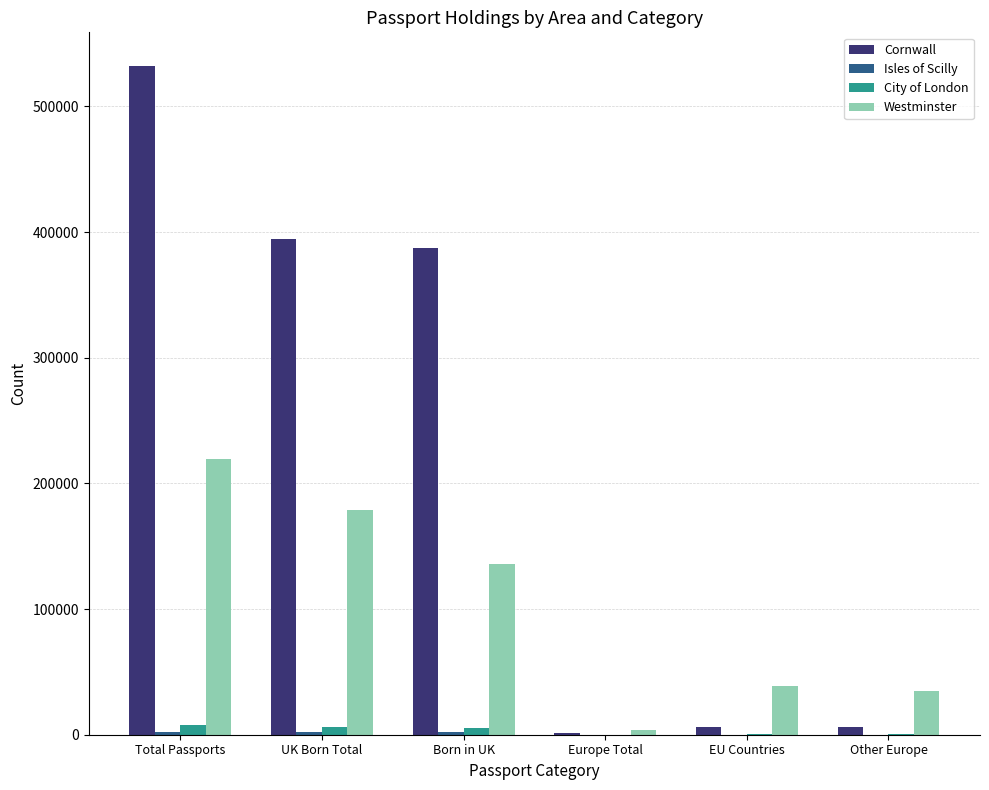

At which category is the sum across all series the highest?

Total Passports